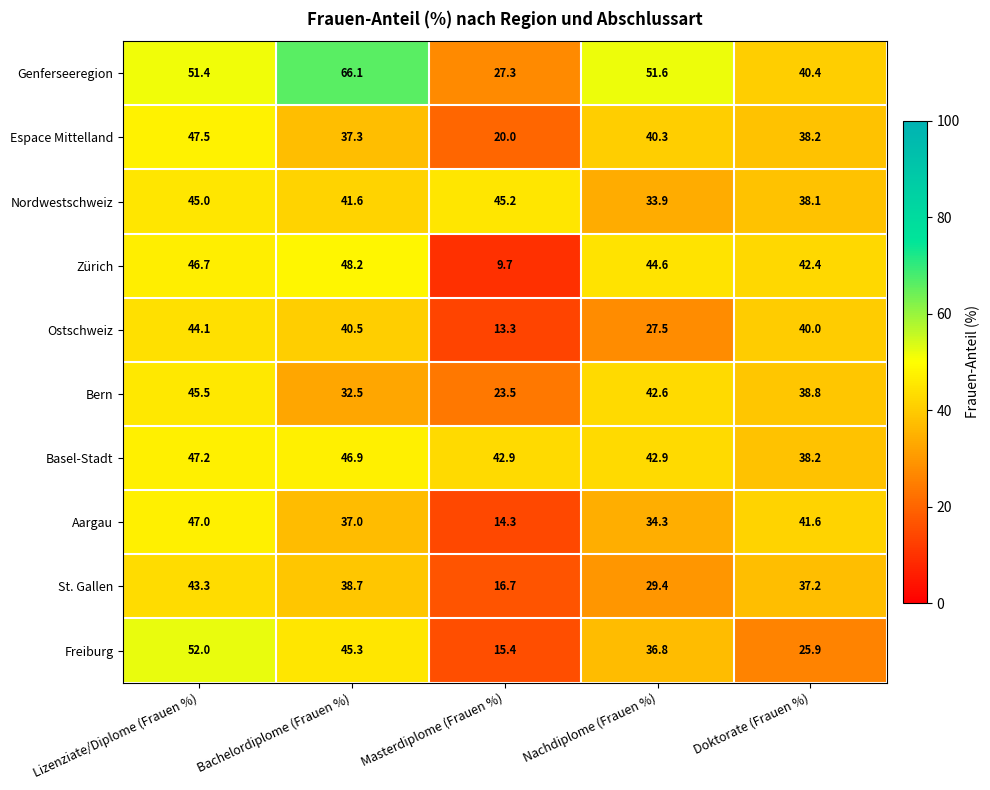

Which series has the widest spread of values?

Genferseeregion